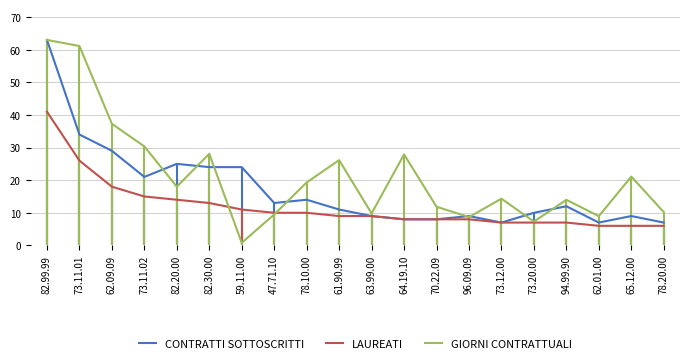

What is the spread (max minus min) of values at 62.09.09?

19.3